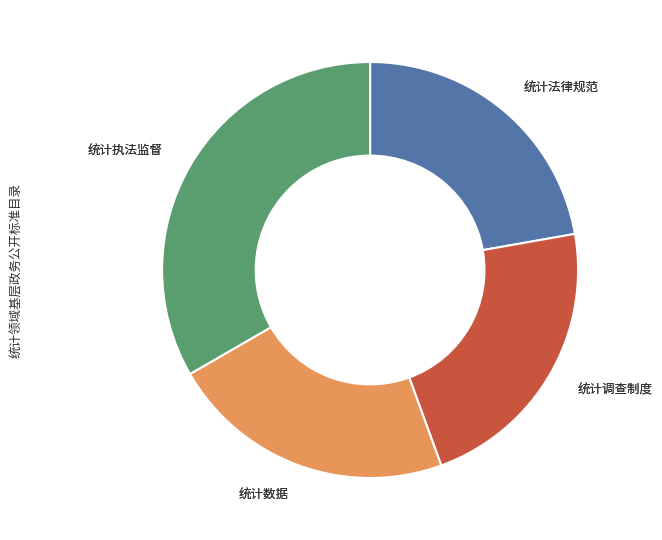

Is there any slice that represents more than half of the pie?

No